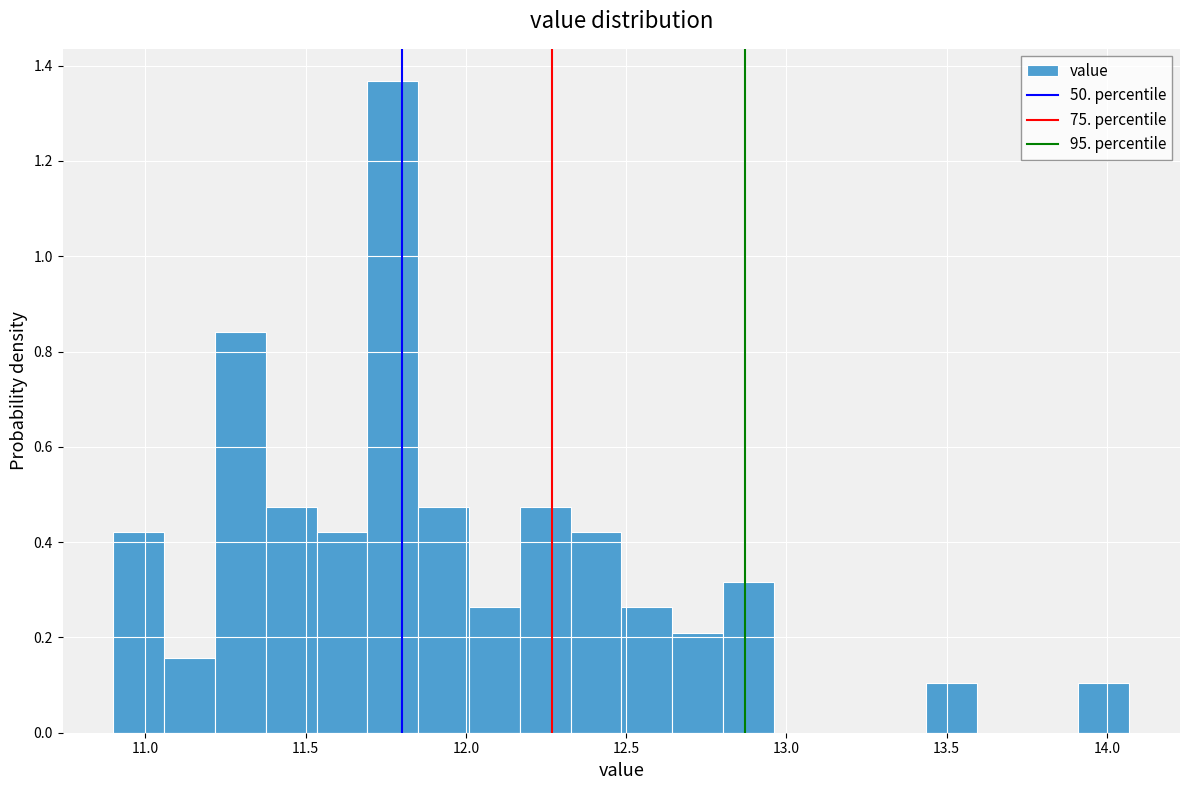

Read against the x-axis, roughly where is the centre of the tallest bar?

11.75